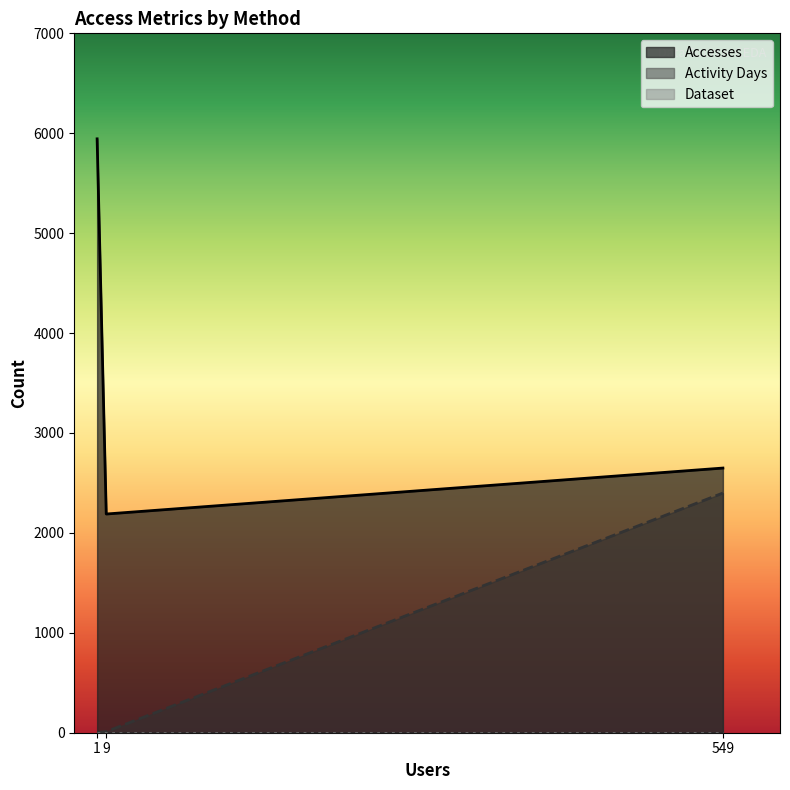

Is it true that Activity Days equals 895 at 549?

False